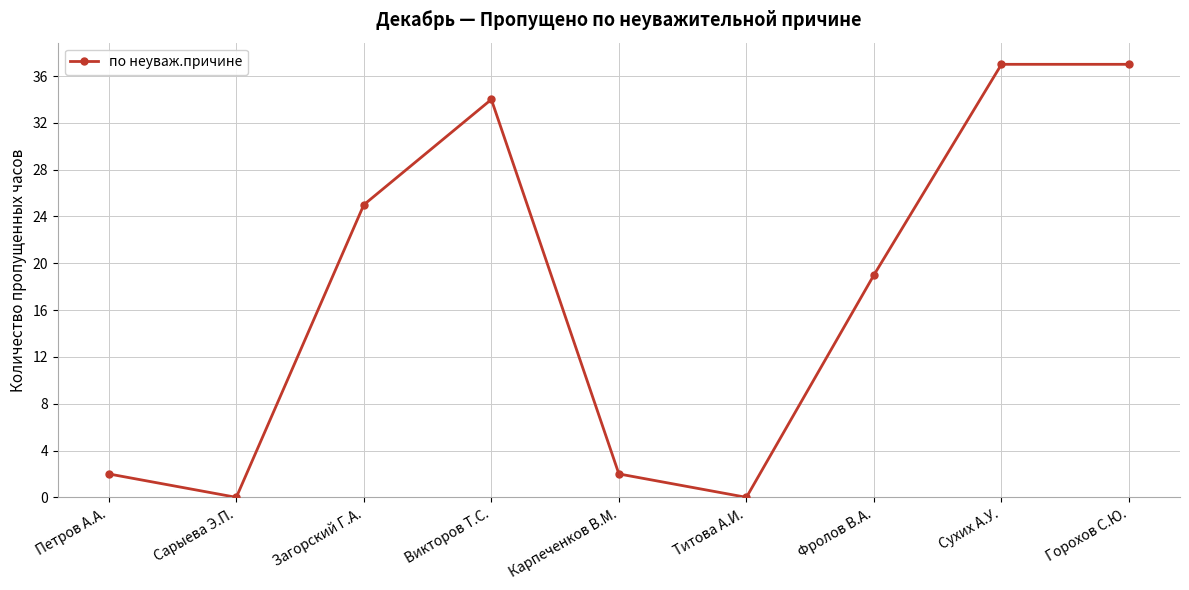

Reading left to right, transcribe all the data shown in this chart.

Петров А.А.=2	Сарыева Э.П.=0	Загорский Г.А.=25	Викторов Т.С.=34	Карпеченков В.М.=2	Титова А.И.=0	Фролов В.А.=19	Сухих А.У.=37	Горохов С.Ю.=37